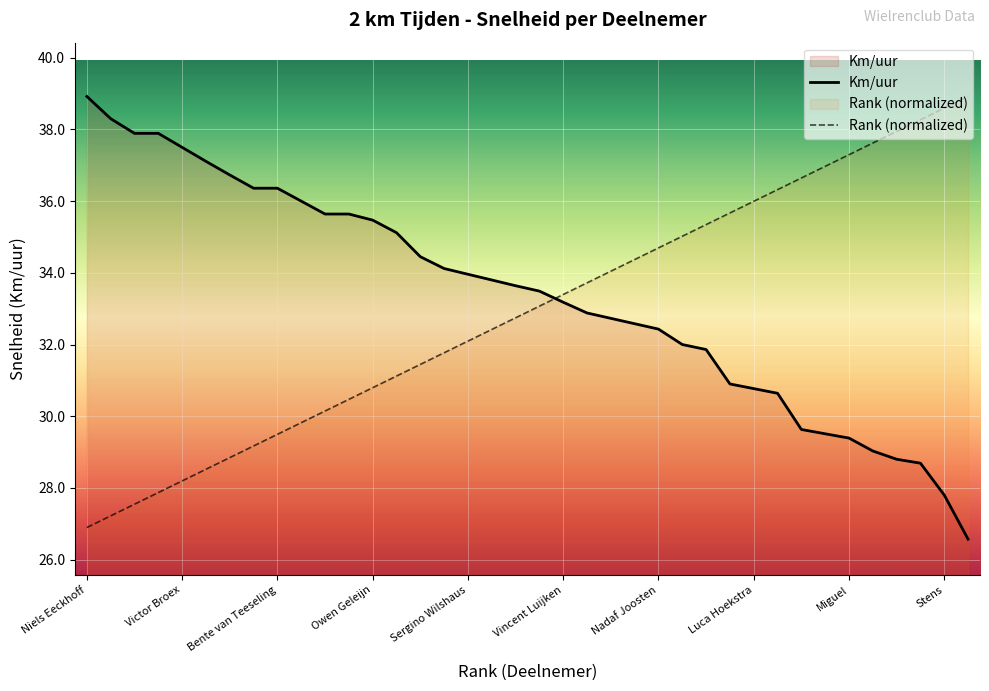

True or false: Rank has a value of 44.4 at Sergino Wilshaus.

False